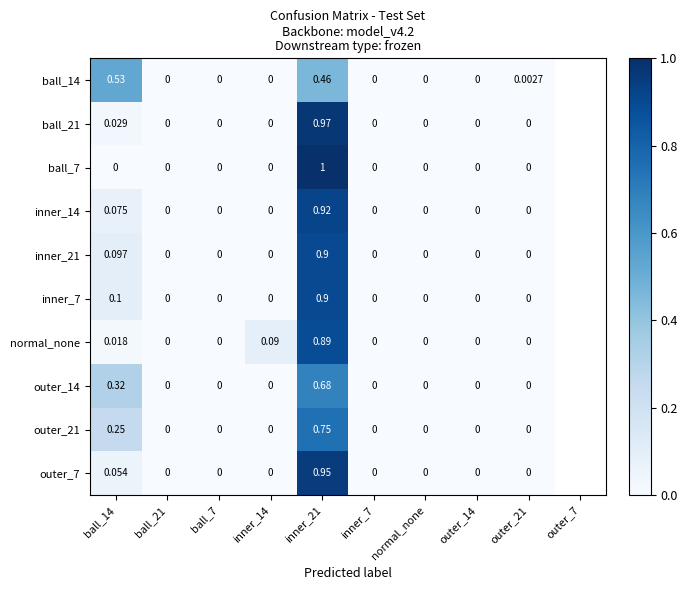

Between inner_14 and inner_7, which series saw the biggest shift?

normal_none